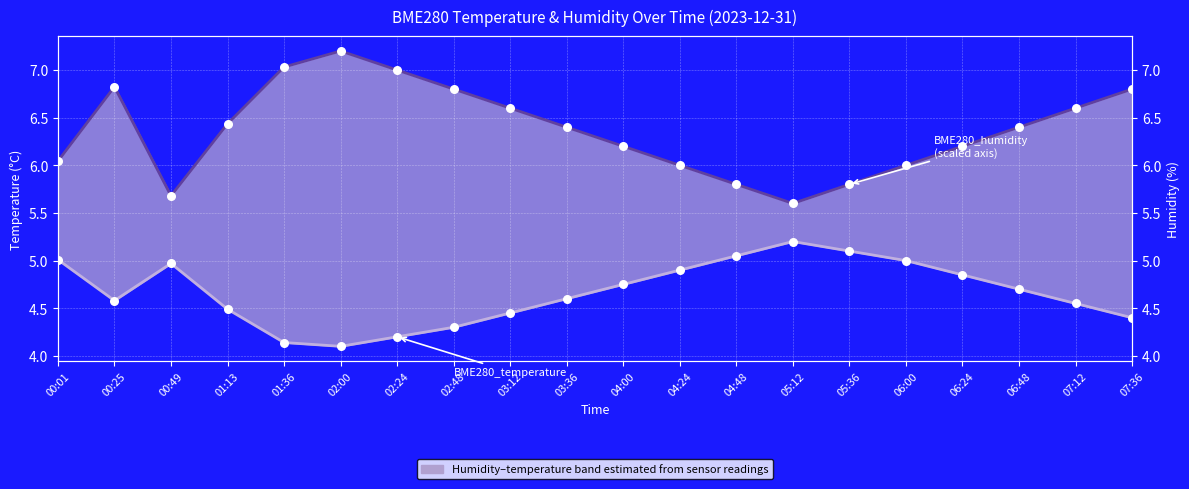

What is the total value across all series at 03:12?

11.1